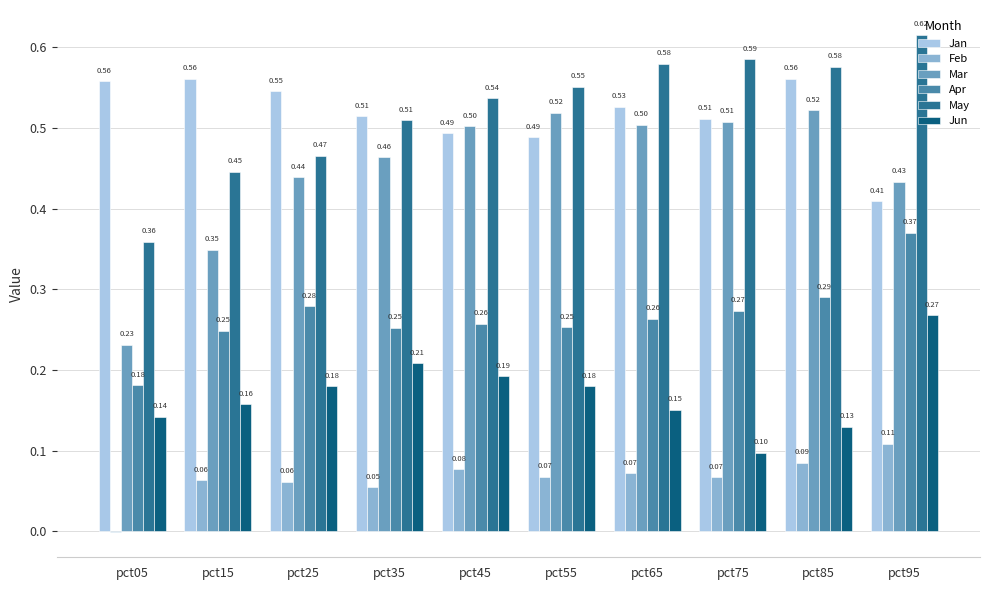

How many series are shown in this chart?

6